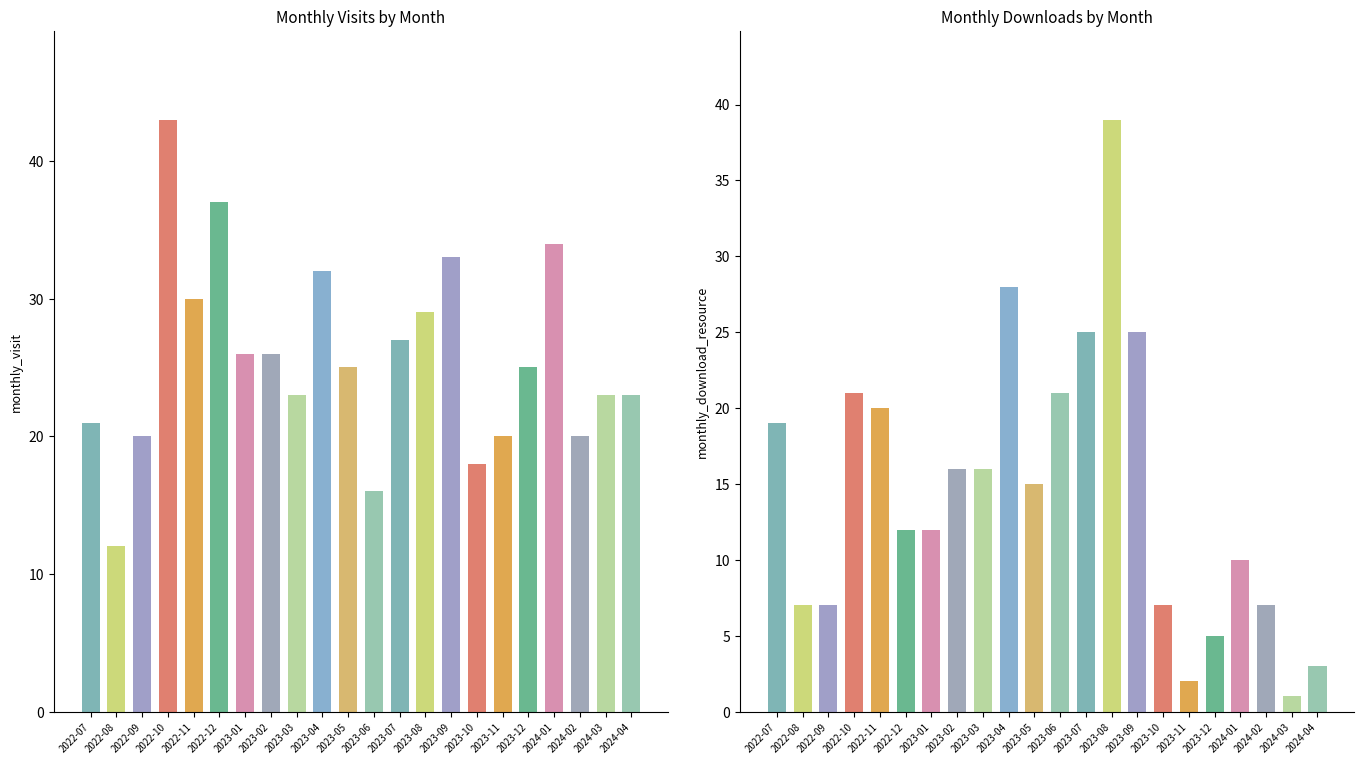

What is the difference between the maximum and second lowest values in the monthly_download_resource series?

37